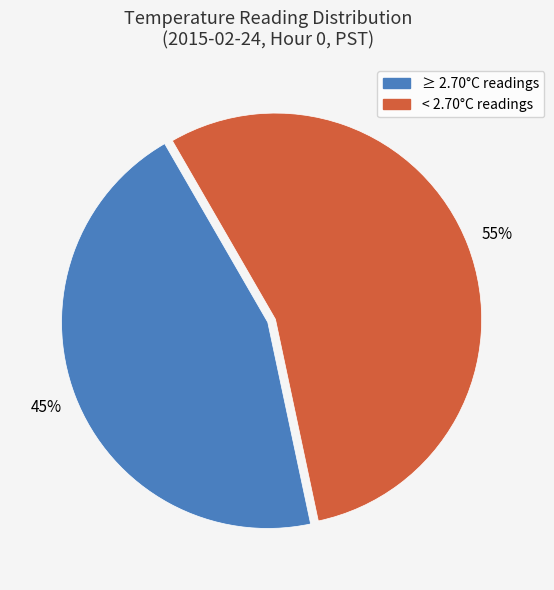

How many slices are in this pie chart?

2